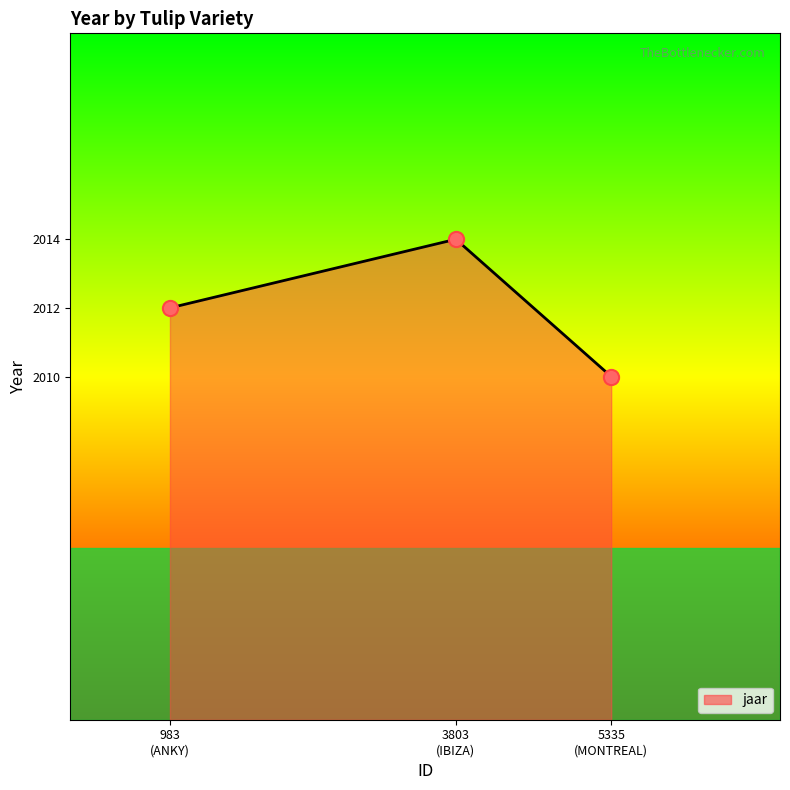

What is the greatest value displayed?

2014